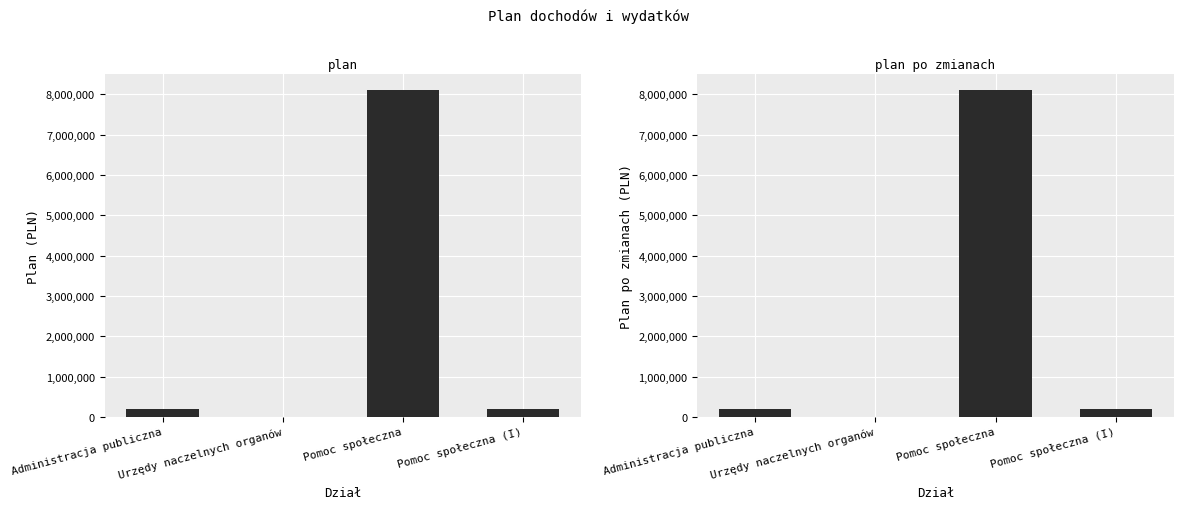

What is the label of the 1st bar from the left?

Administracja publiczna